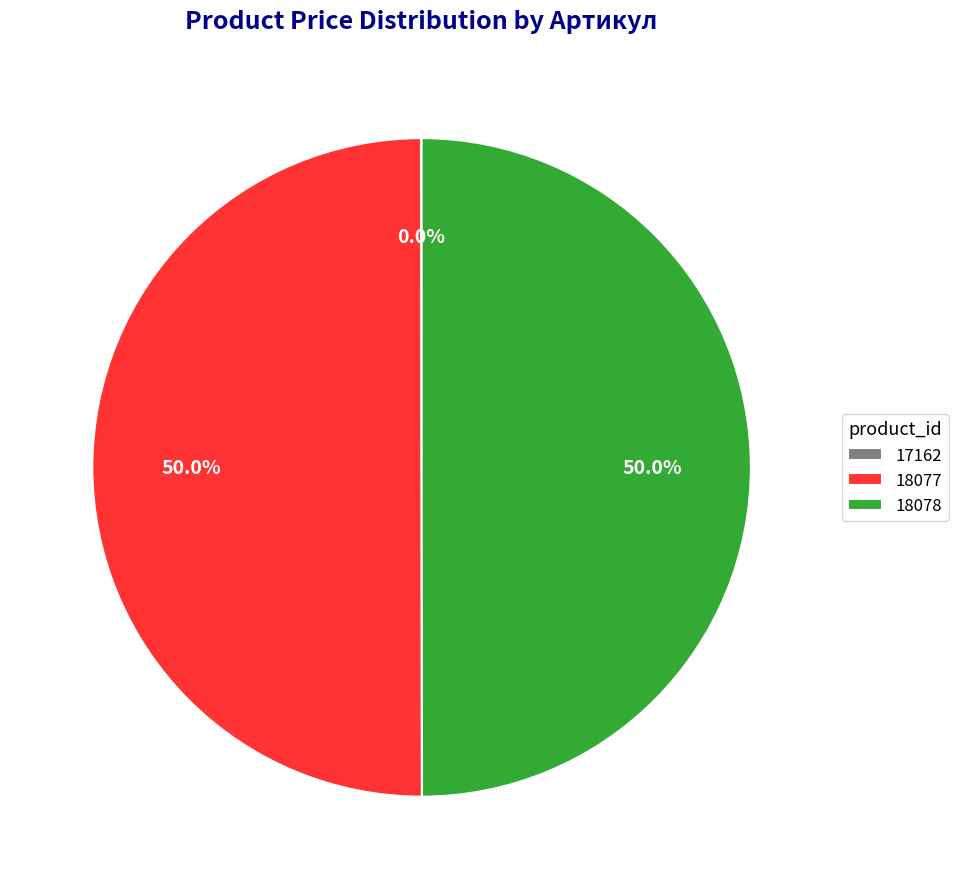

Approximately how many times larger is the value at 18077 compared to 18078?

1.0